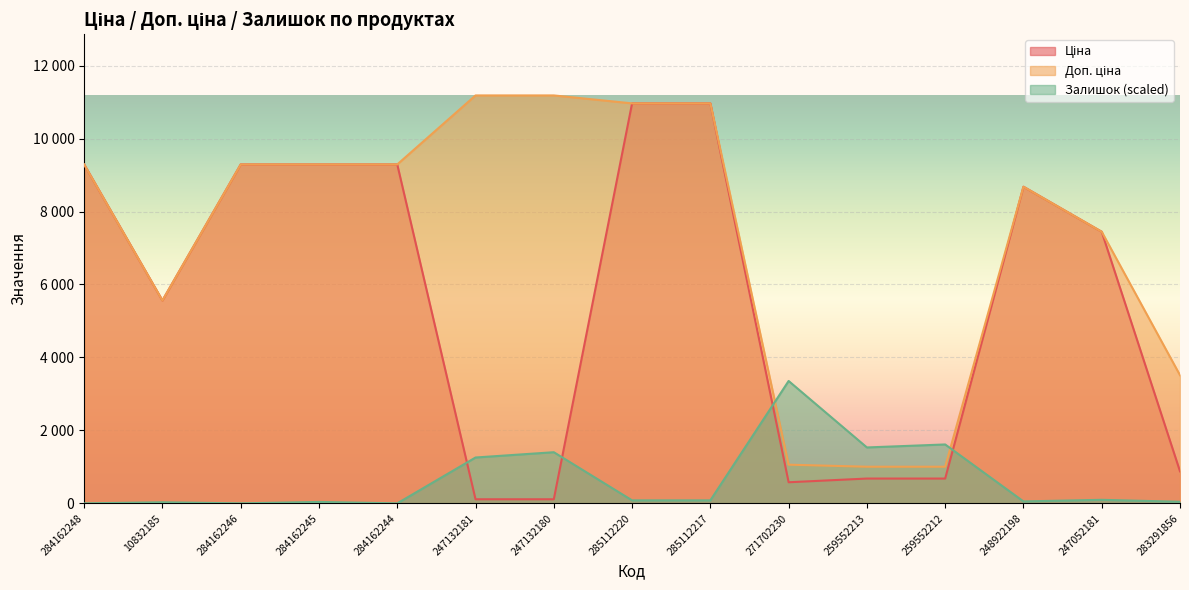

What is the value of the Залишок point at the 10th from the left?

3354.6